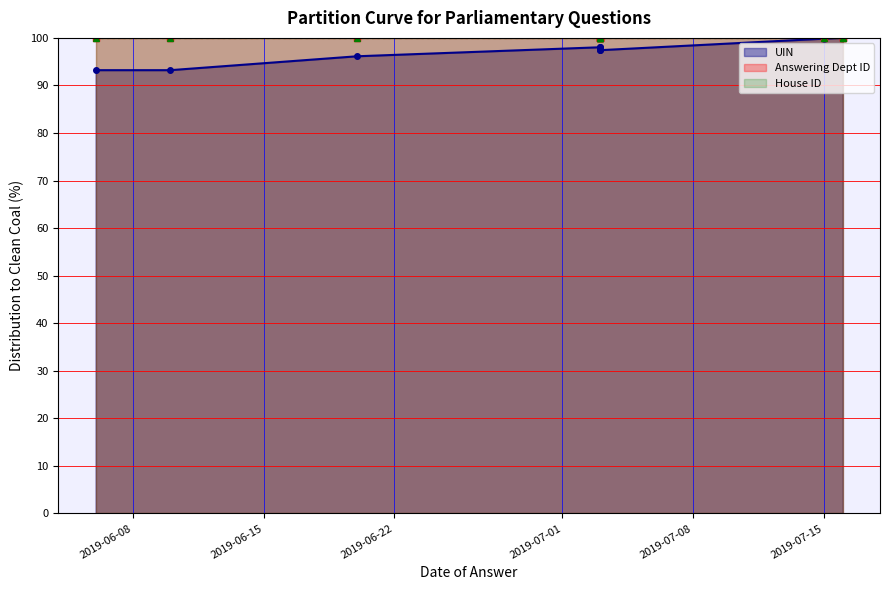

Rank the series at 2019-06-15 from lowest to highest value.

UIN, Answering Dept ID, House ID